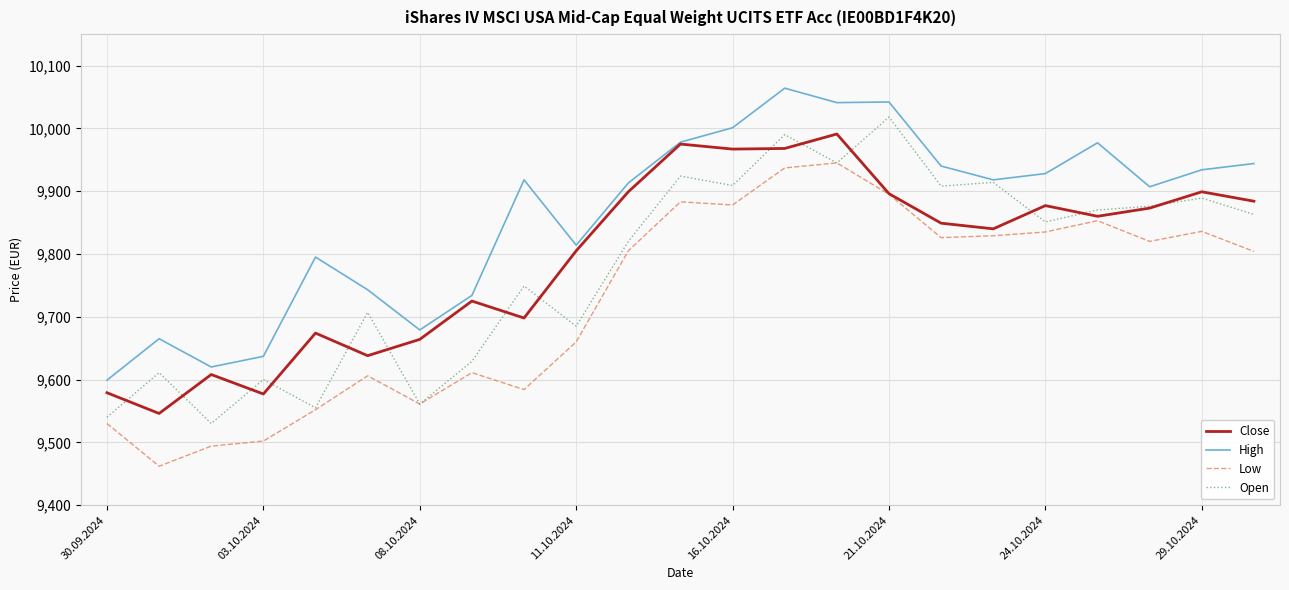

What is the maximum value shown in the chart?

10064